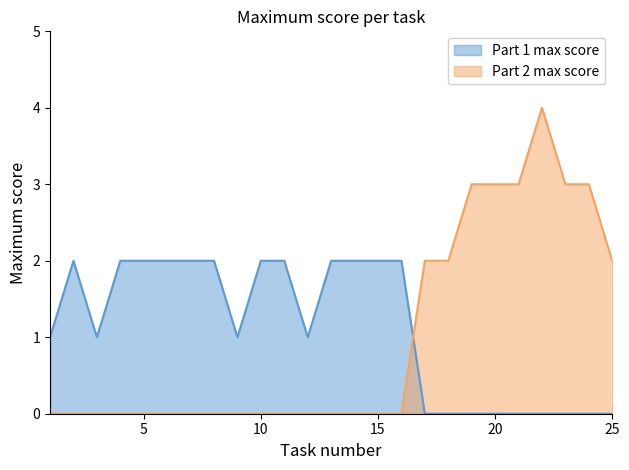

Rank the categories by Part 2 max score value from highest to lowest.

22, 19, 20, 21, 23, 24, 17, 18, 25, 1, 2, 3, 4, 5, 6, 7, 8, 9, 10, 11, 12, 13, 14, 15, 16